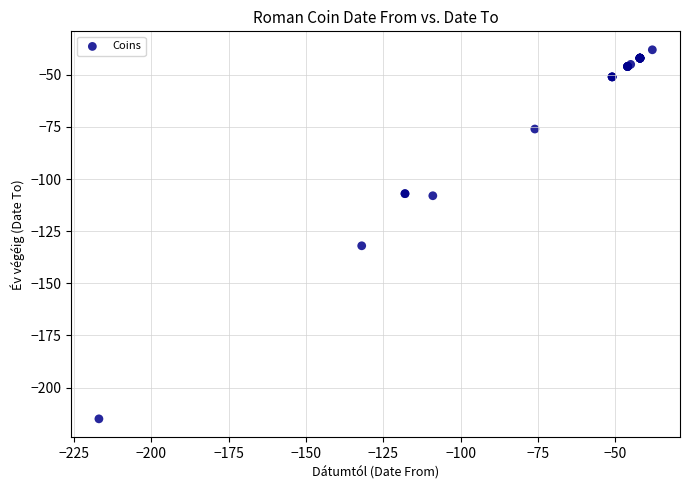

What Y value in the scatter plot is closest to -126?

-132